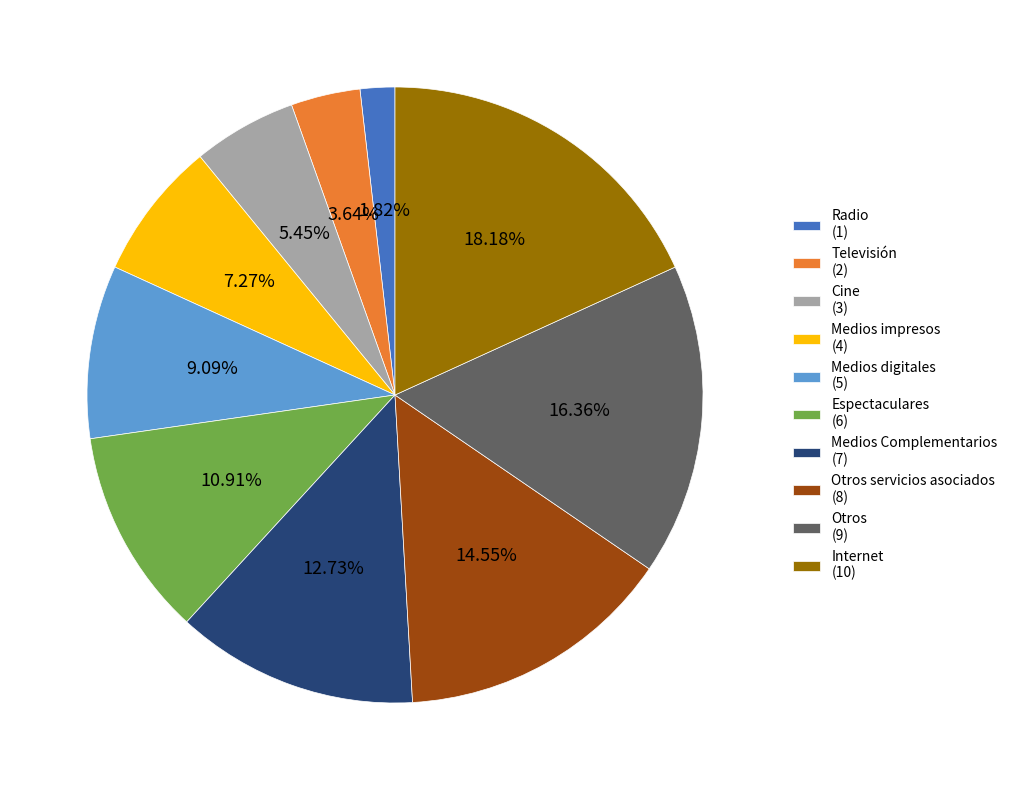

Which has a higher value, Televisión (2) or Medios digitales (5)?

Medios digitales (5)